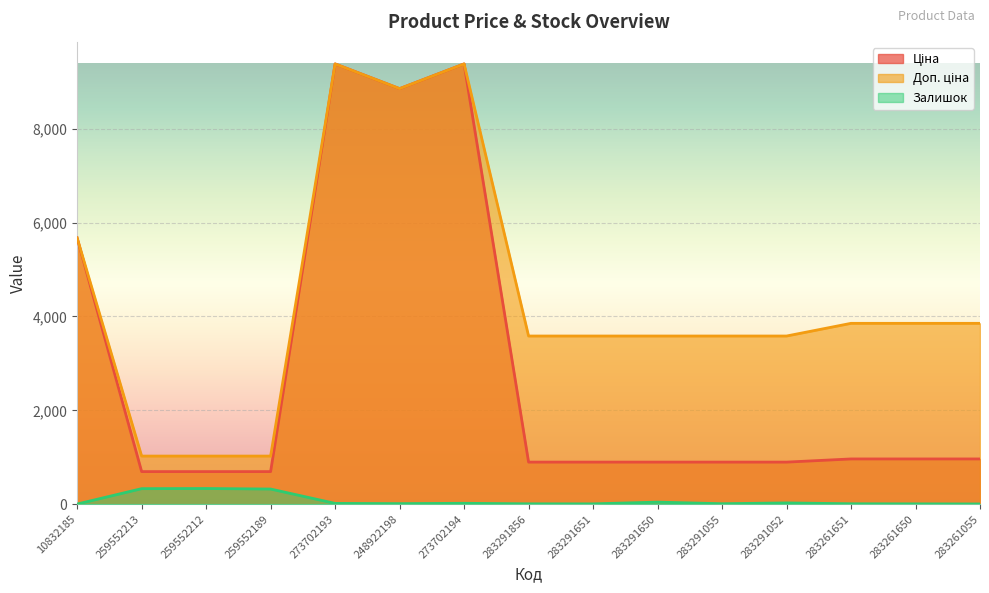

What is the sum of the Ціна values at 283291651 and 283291650?

1791.8